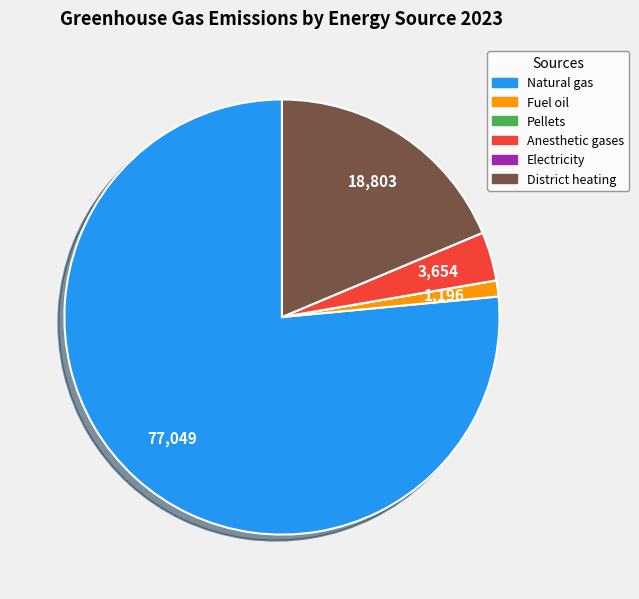

What is the largest slice in the pie chart?

Natural gas